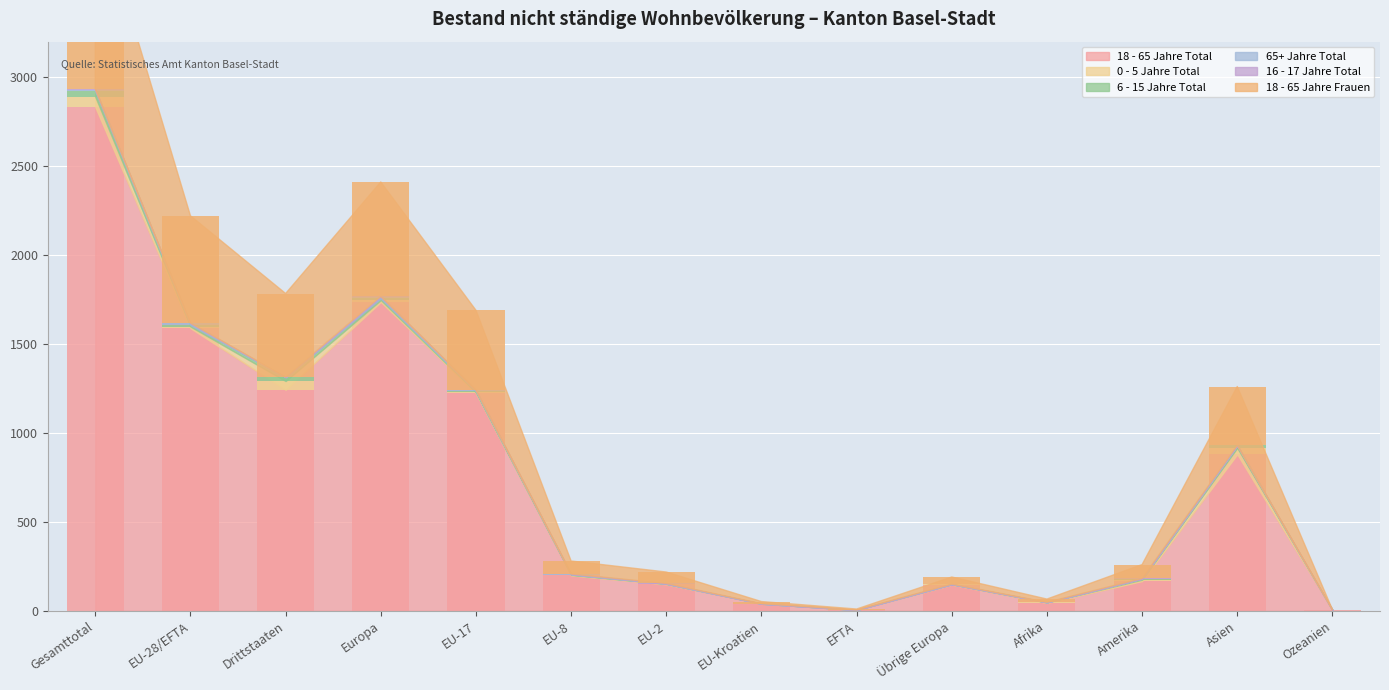

The value of 18 - 65 Jahre Total at Ozeanien is 3. True or false?

False